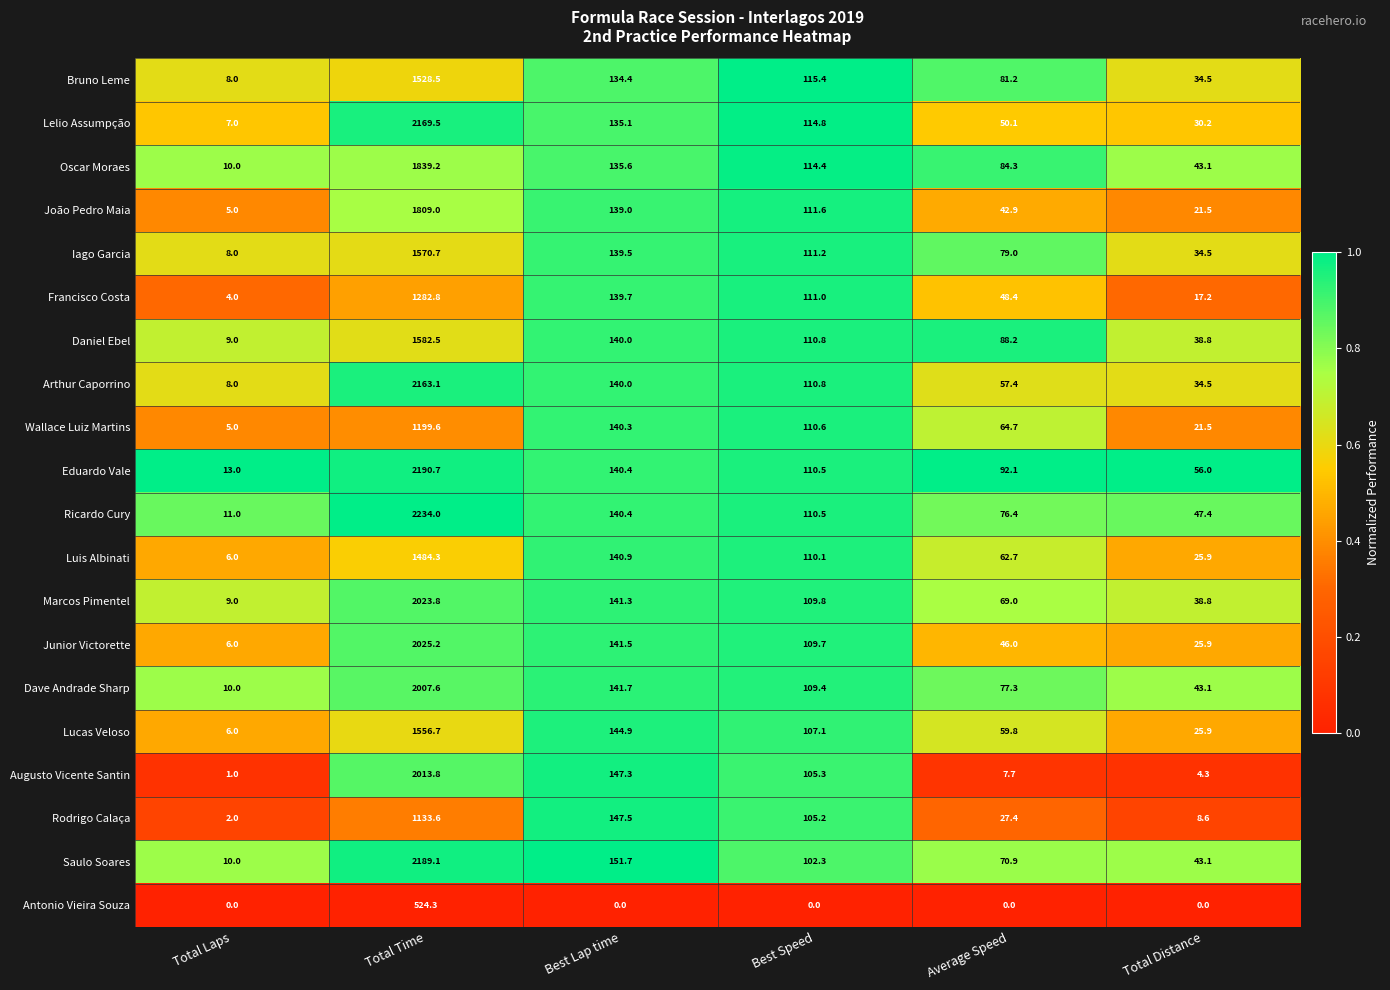

Which series has the largest total across all categories?

Ricardo Cury